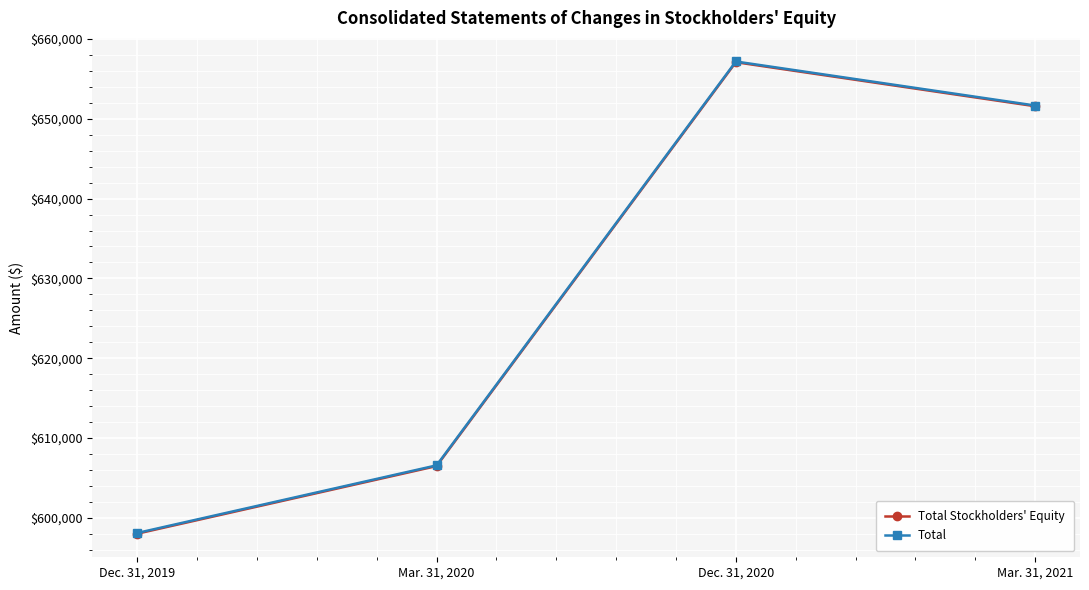

The value of Total at Dec. 31, 2020 is 657184. True or false?

True